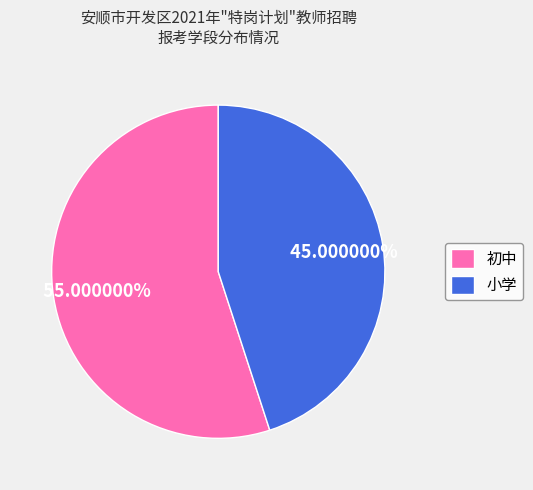

To the nearest percent, what is the difference between the largest and smallest slice percentages?

10%